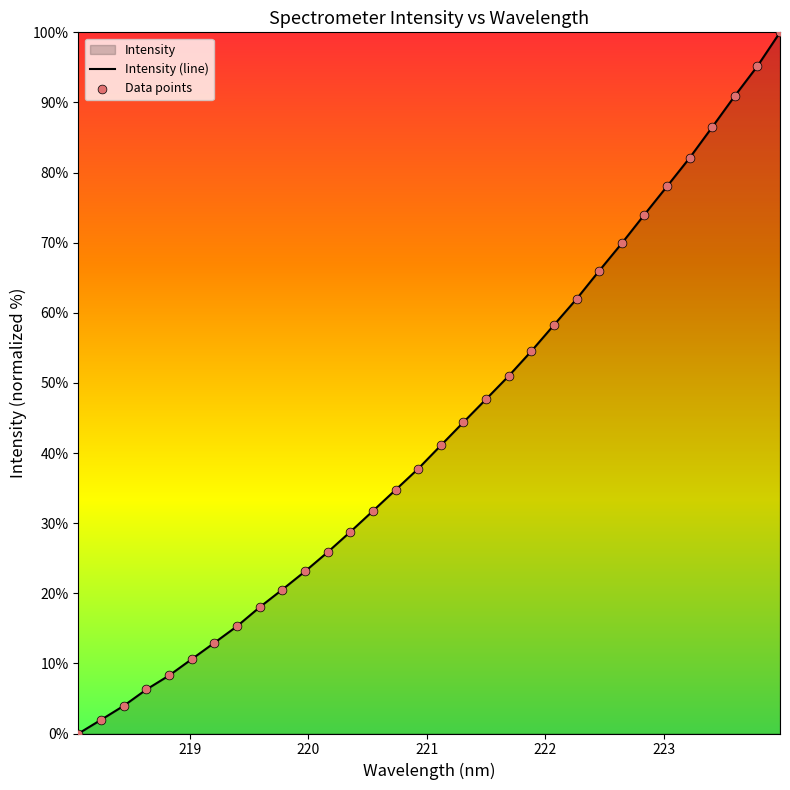

Between 222.4538 and 223.5987, which is larger?

223.5987